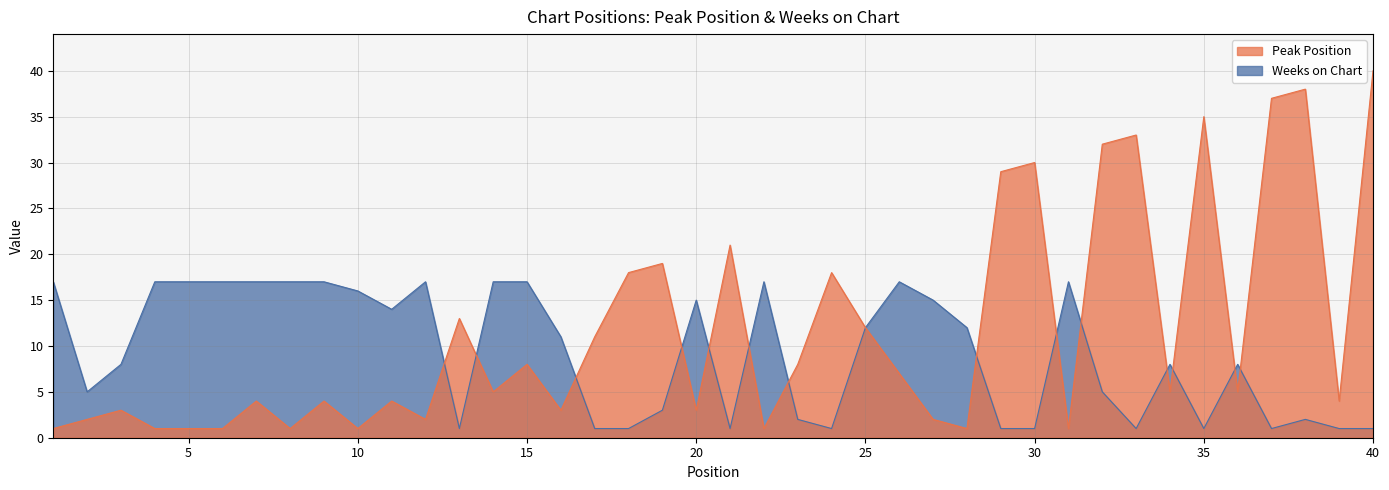

List the series in order of their peak value, highest first.

Peak Position, Weeks on Chart